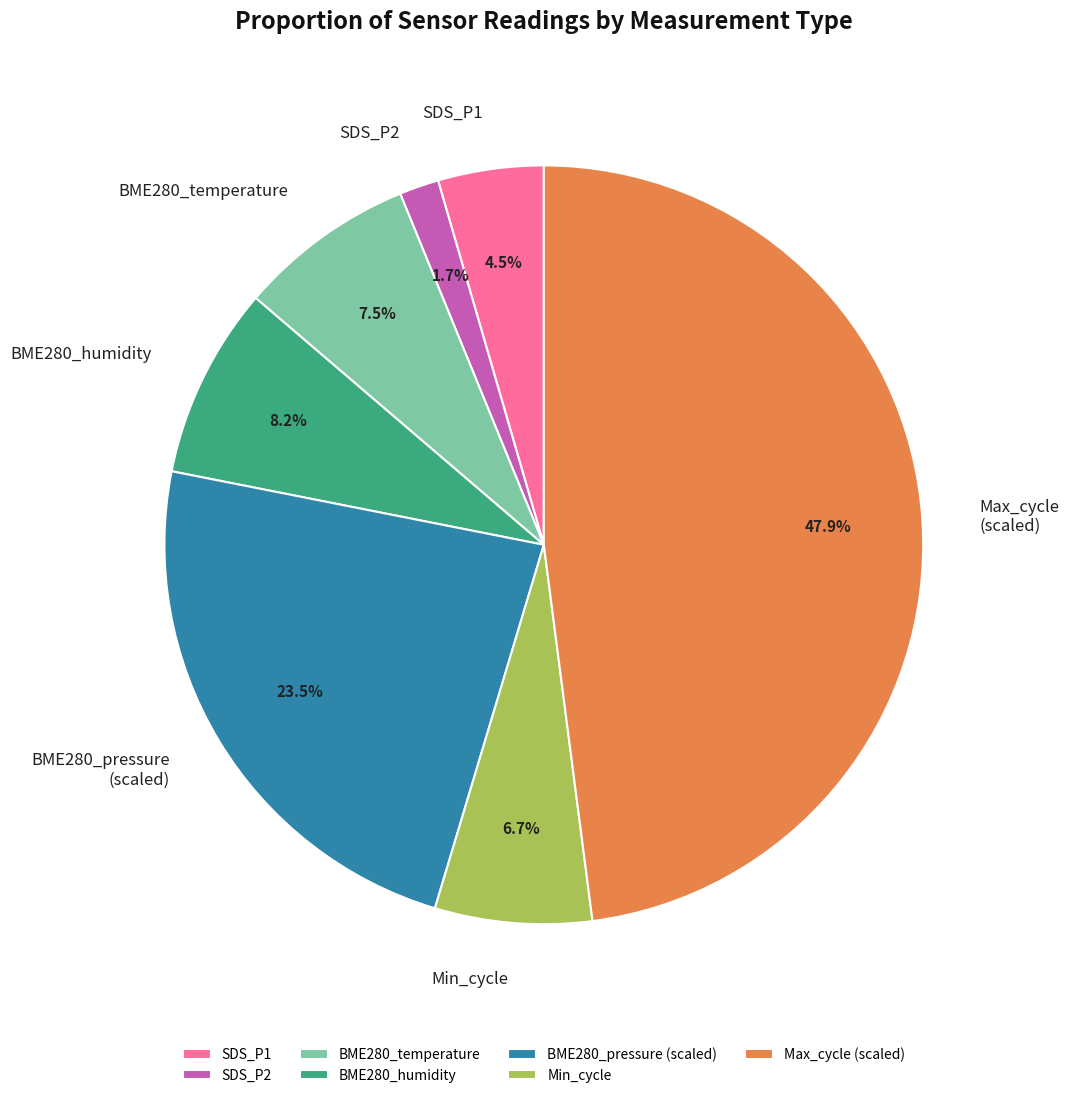

Approximately how many times larger is the value at Max_cycle (scaled) compared to BME280_temperature?

6.4